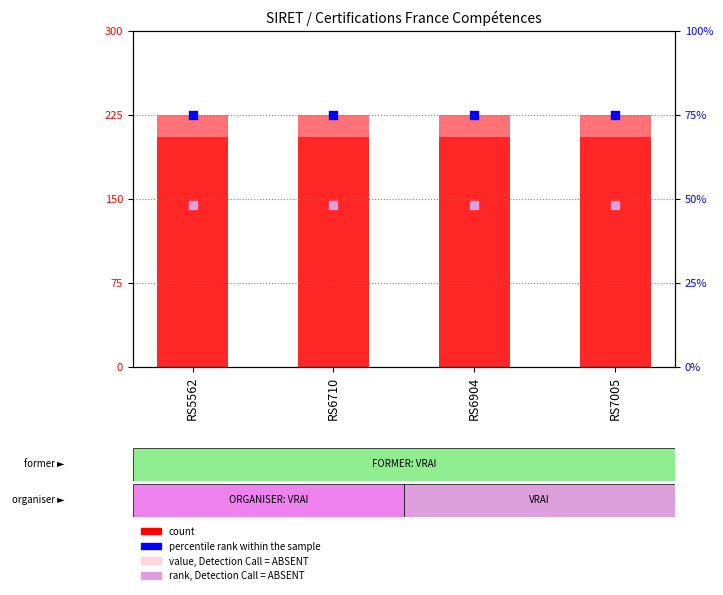

At which category is the sum across all series the highest?

RS5562